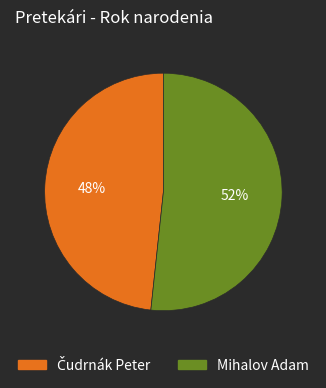

What percentage is the Mihalov Adam slice, to the nearest percent?

52%